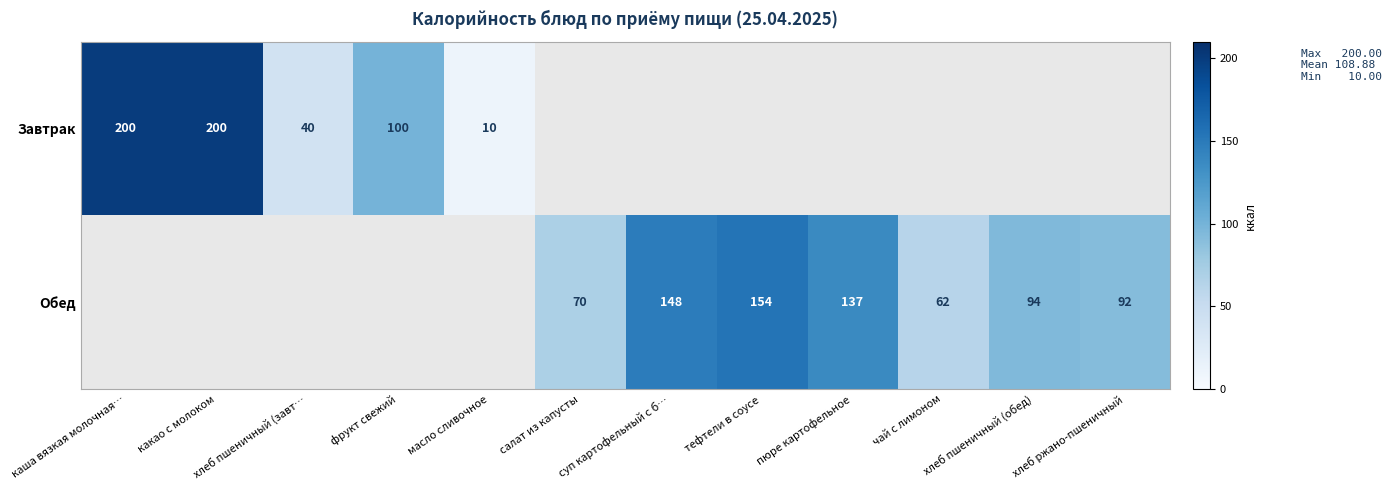

Which category has the highest value across all series?

каша вязкая молочная…